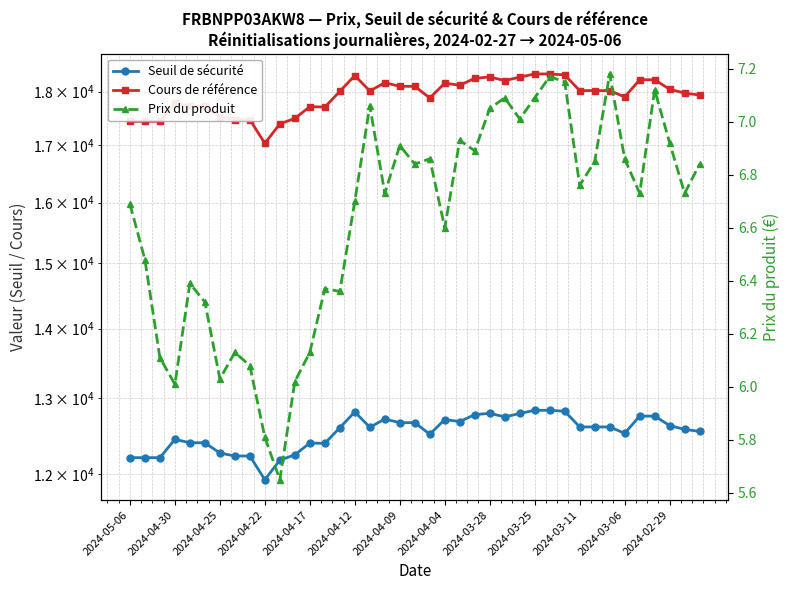

True or false: Cours de référence and Seuil de sécurité cross at least once.

False